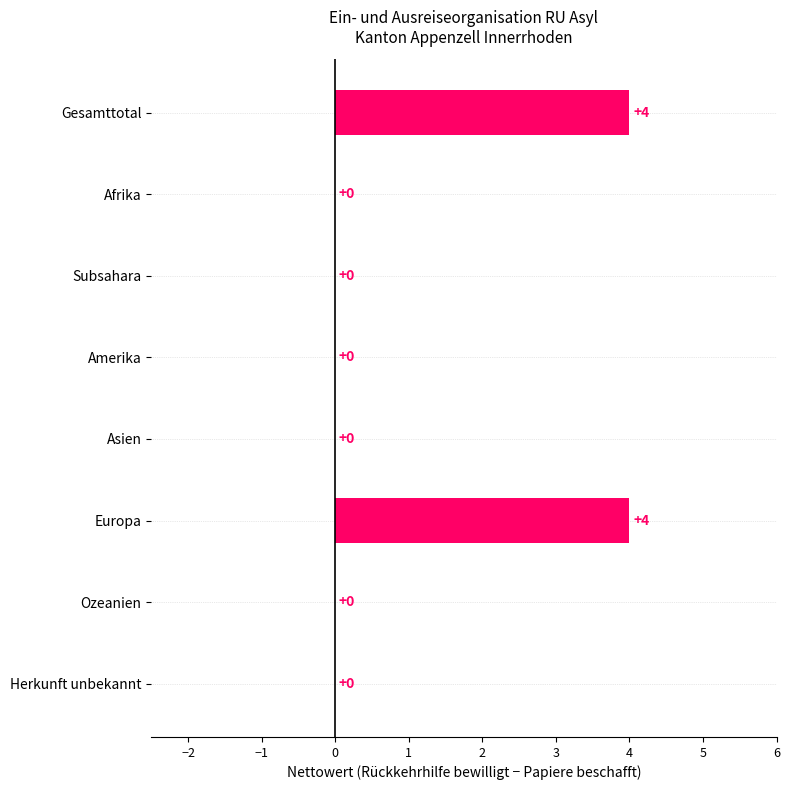

Are the bars horizontal?

Yes